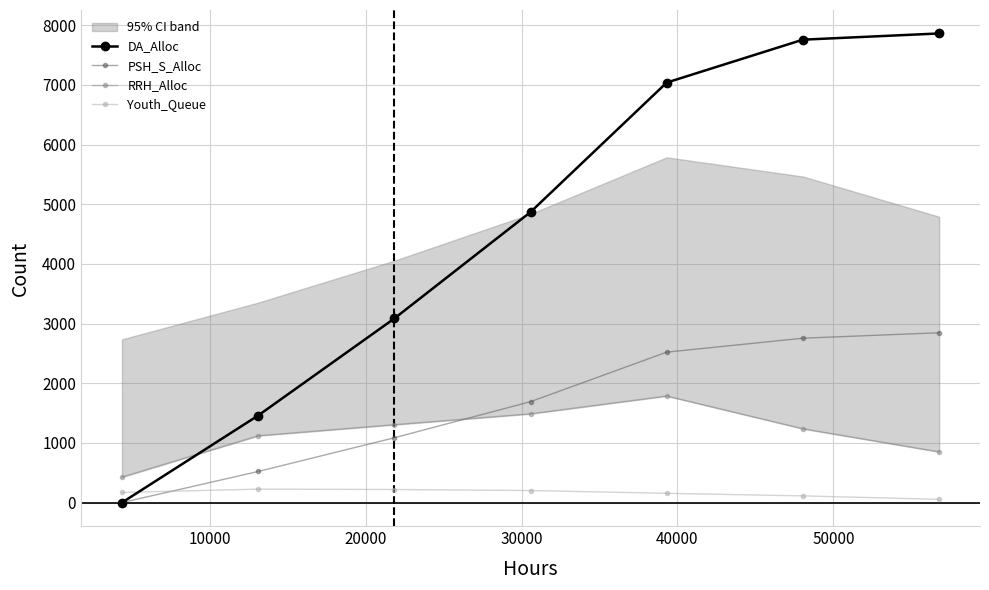

At how many categories does at least one series exceed 2402?

5